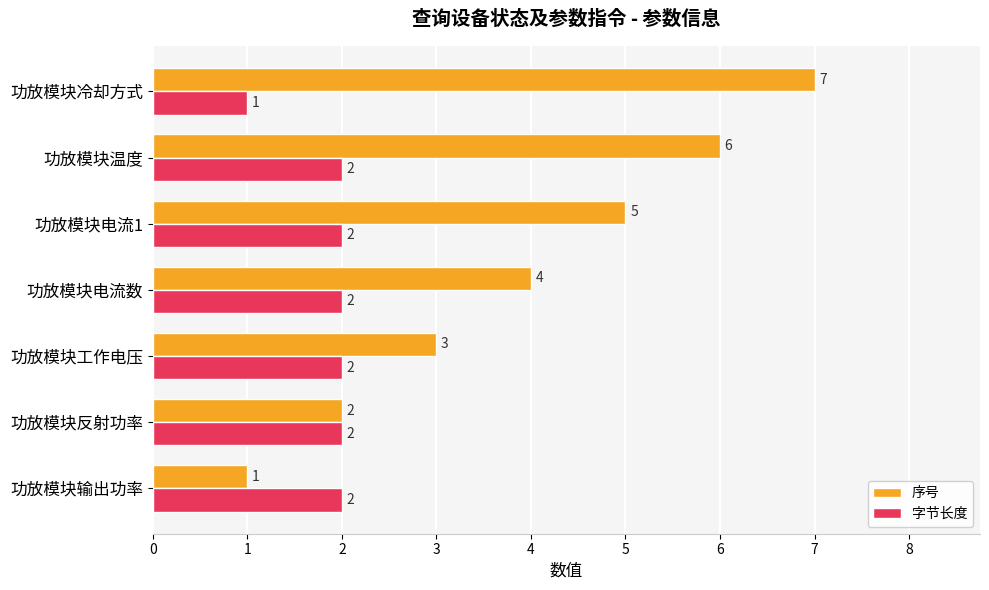

How many distinct data groups are displayed?

2